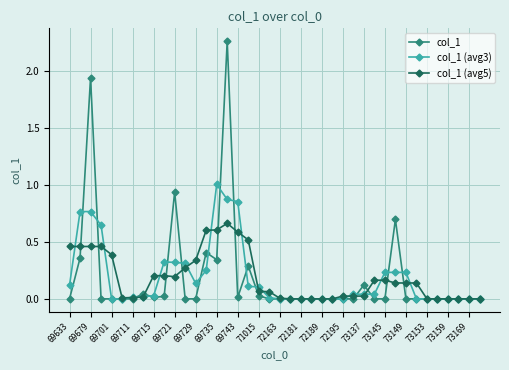

True or false: col_1 (avg3) and col_1 cross at least once.

True